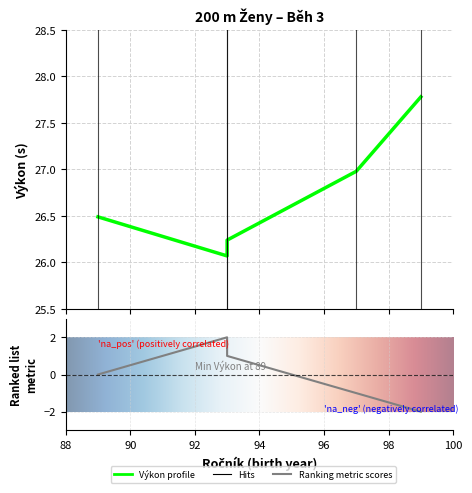

True or false: Výkon and Pořadí cross at least once.

False